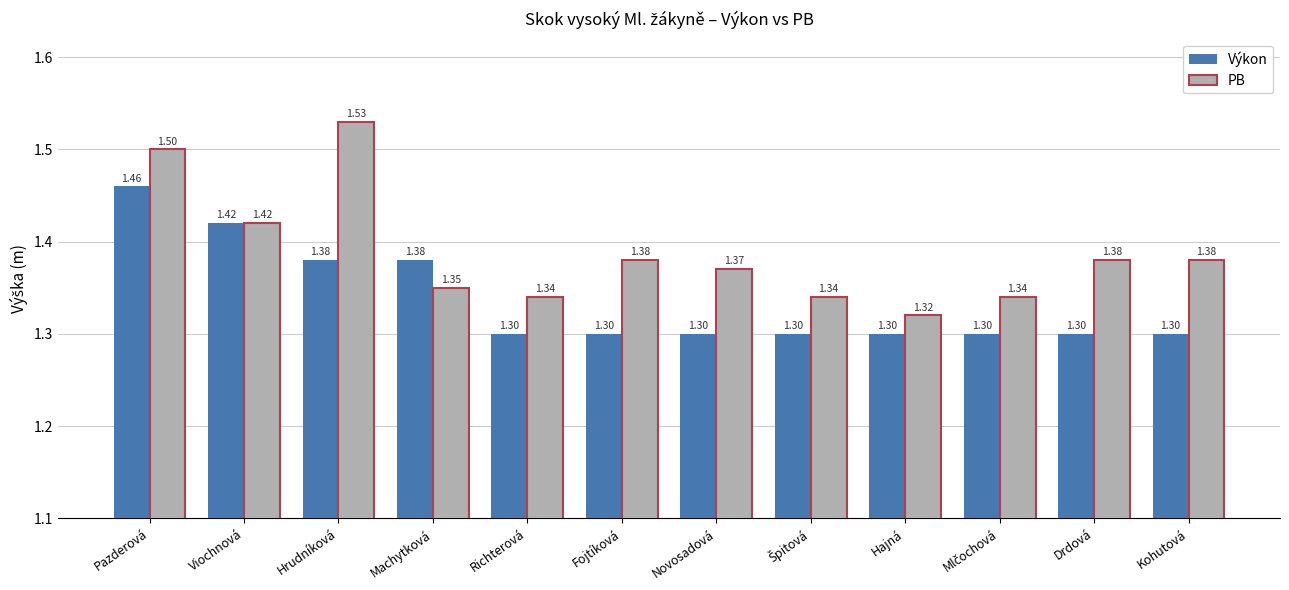

Is it true that PB equals 2.1 at Richterová?

False